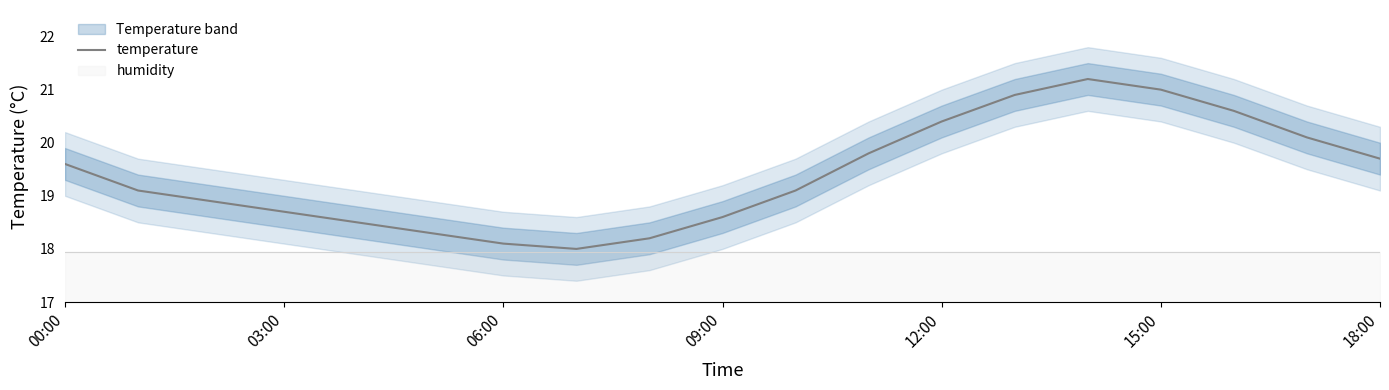

What is the average value?

19.4